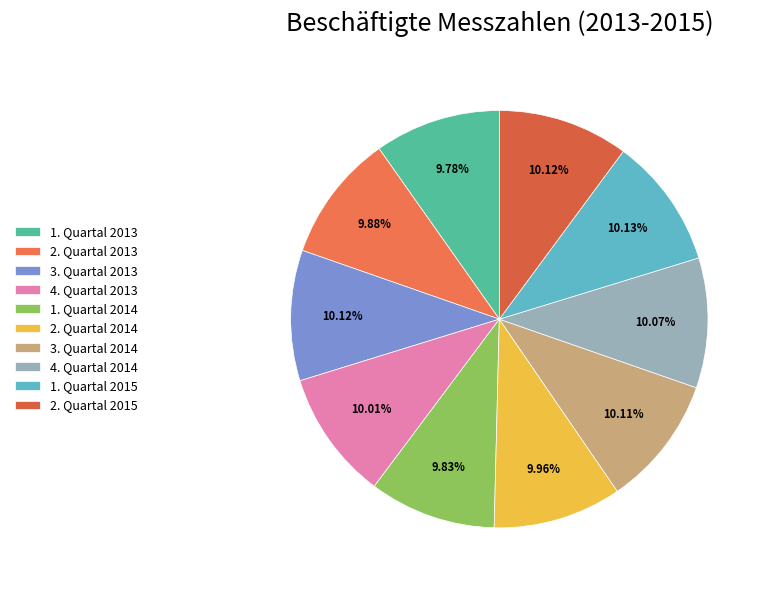

The 1. Quartal 2015 slice represents 10% of the pie. True or false?

True